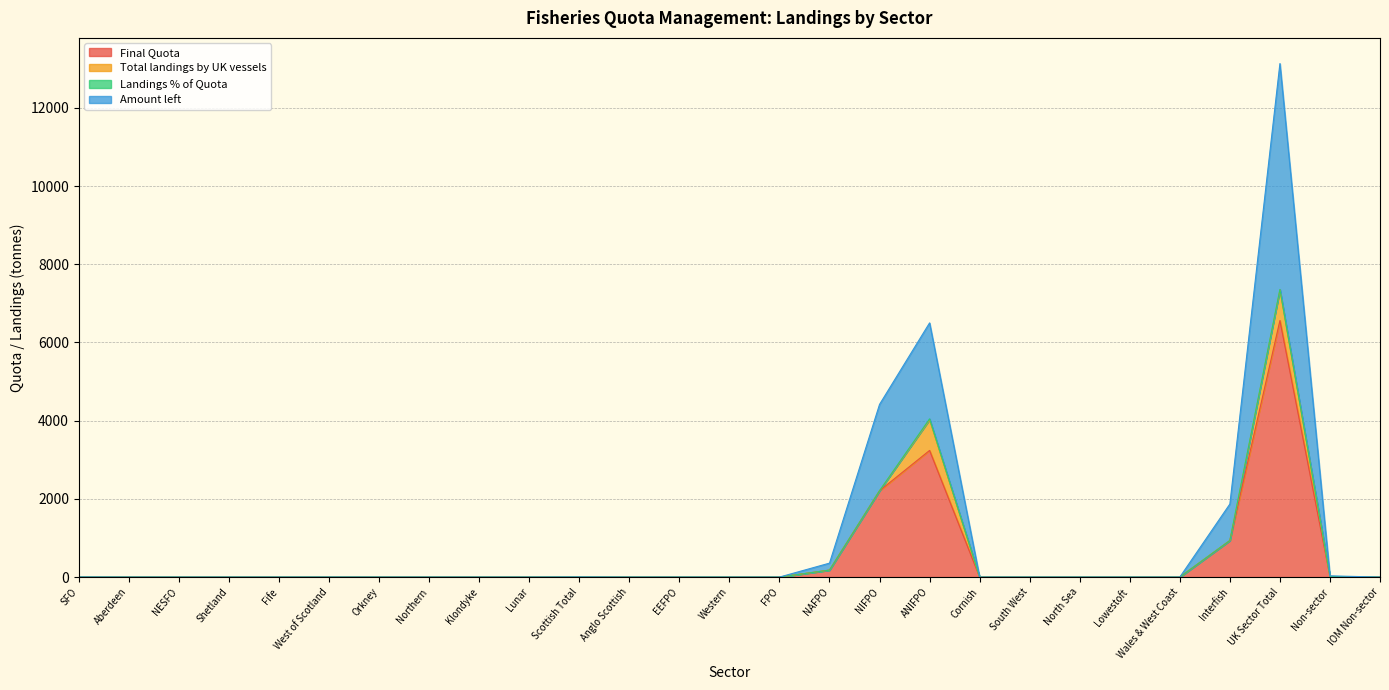

True or false: Amount left and Final Quota cross at least once.

False